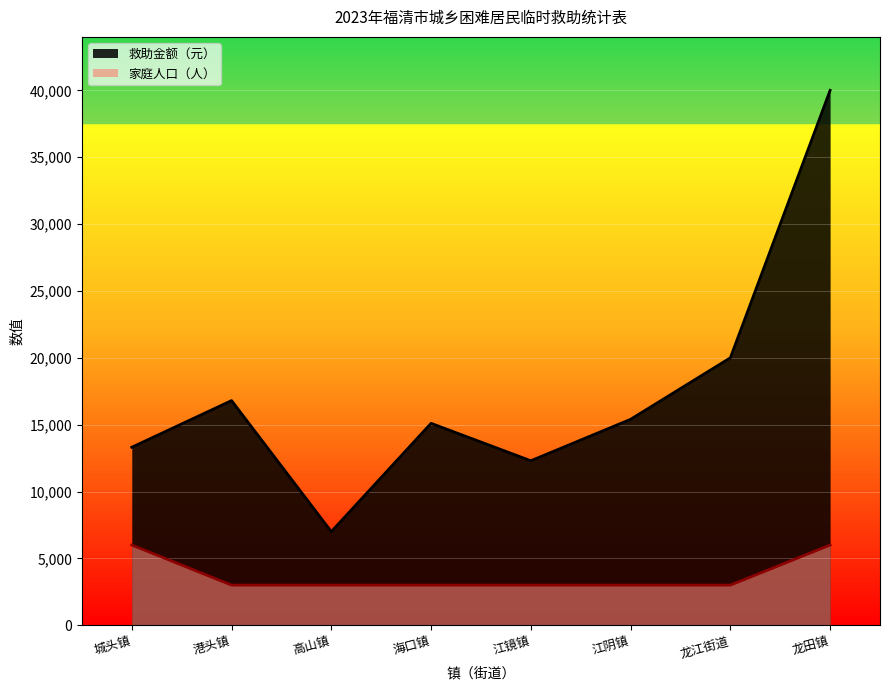

What is the smallest value displayed?

3000